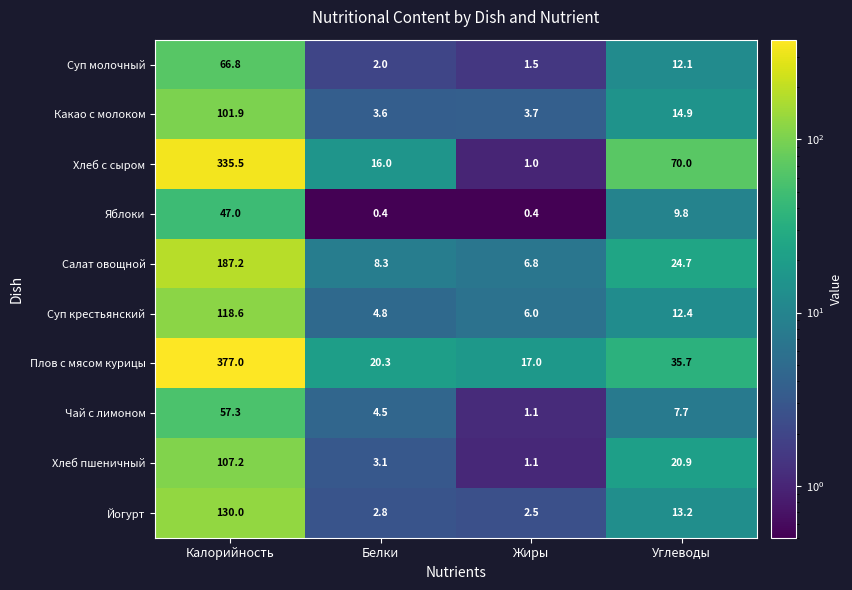

The value of Какао с молоком at Жиры is 1.9. True or false?

False